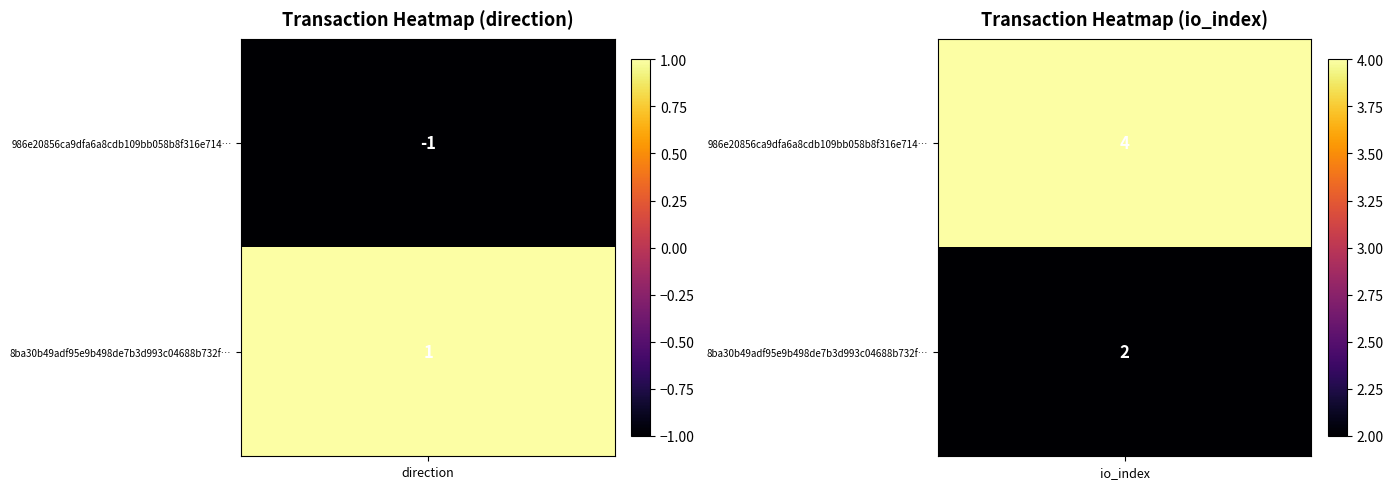

Is the value of 986e20856ca9dfa6a8cdb109bb058b8f316e714 at 1 greater than the value of 8ba30b49adf95e9b498de7b3d993c04688b732f at 1?

Yes